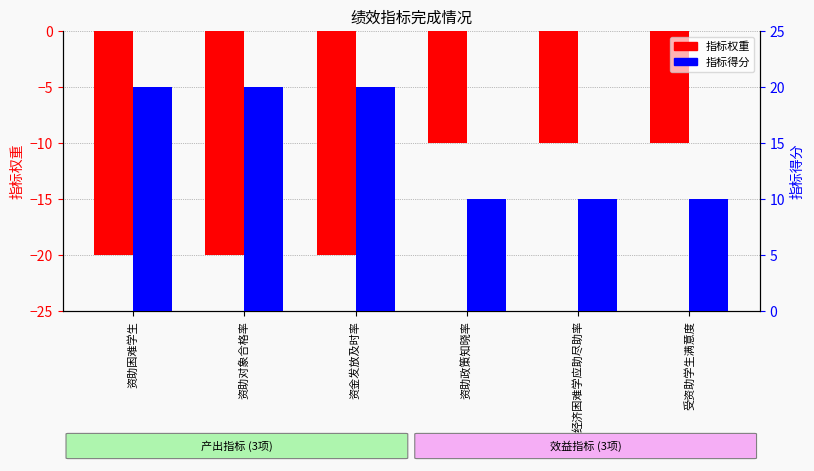

At how many categories does at least one series exceed 8?

6